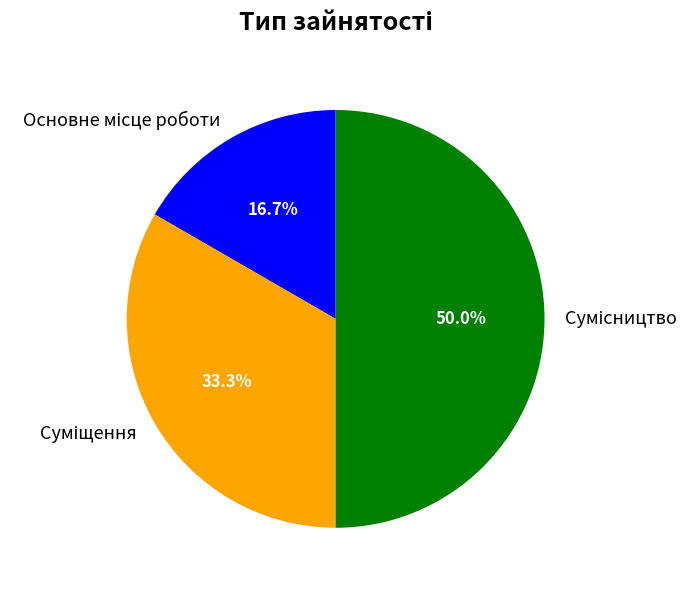

Rank the categories by value from lowest to highest.

Основне місце роботи, Суміщення, Сумісництво